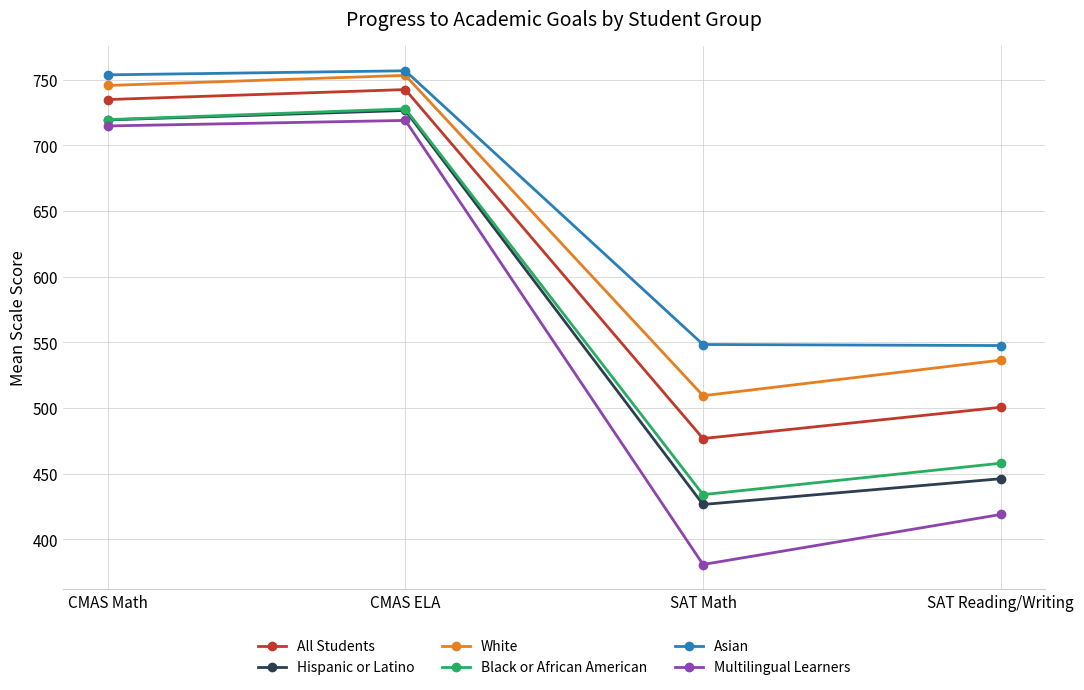

What is the difference between the second highest and minimum values in the Multilingual Learners series?

333.9